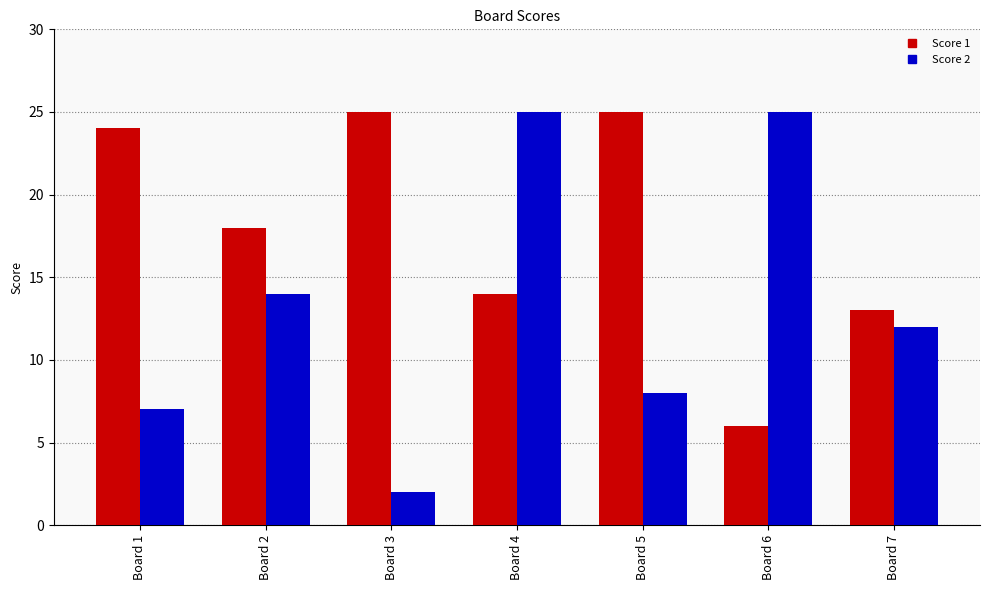

List the series in order of their overall mean, lowest first.

Score 2, Score 1